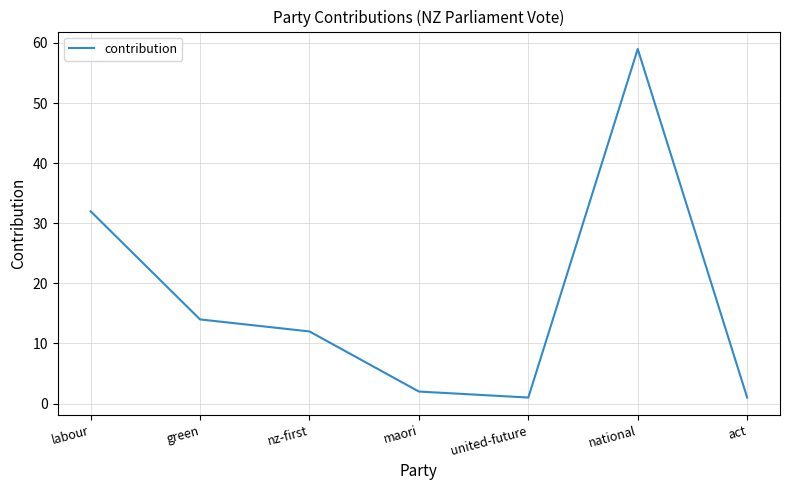

What is the ratio of the value at green to the value at maori?

7.0